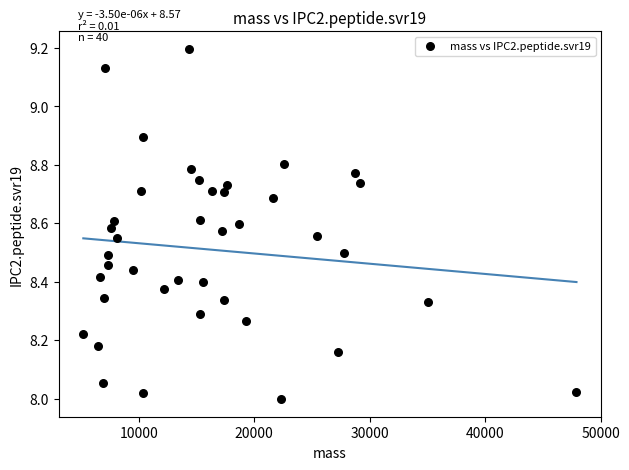

What is the range of Y values (max minus min)?

1.2